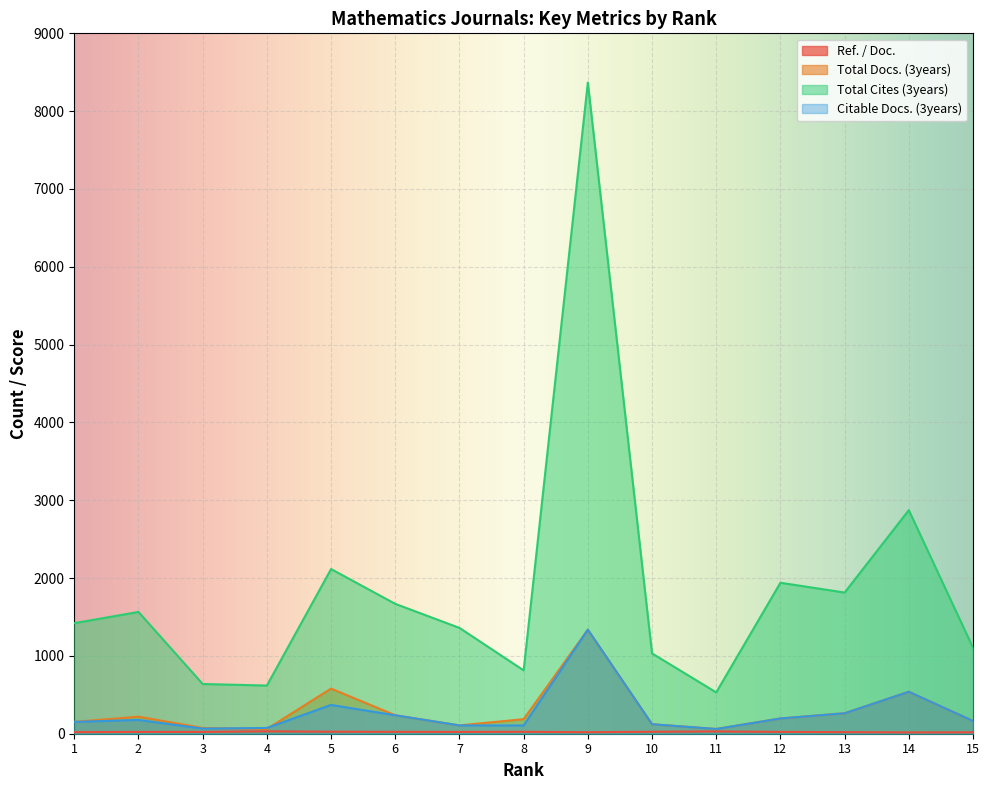

Which series changed the most between 3 and 7?

Total Cites (3years)